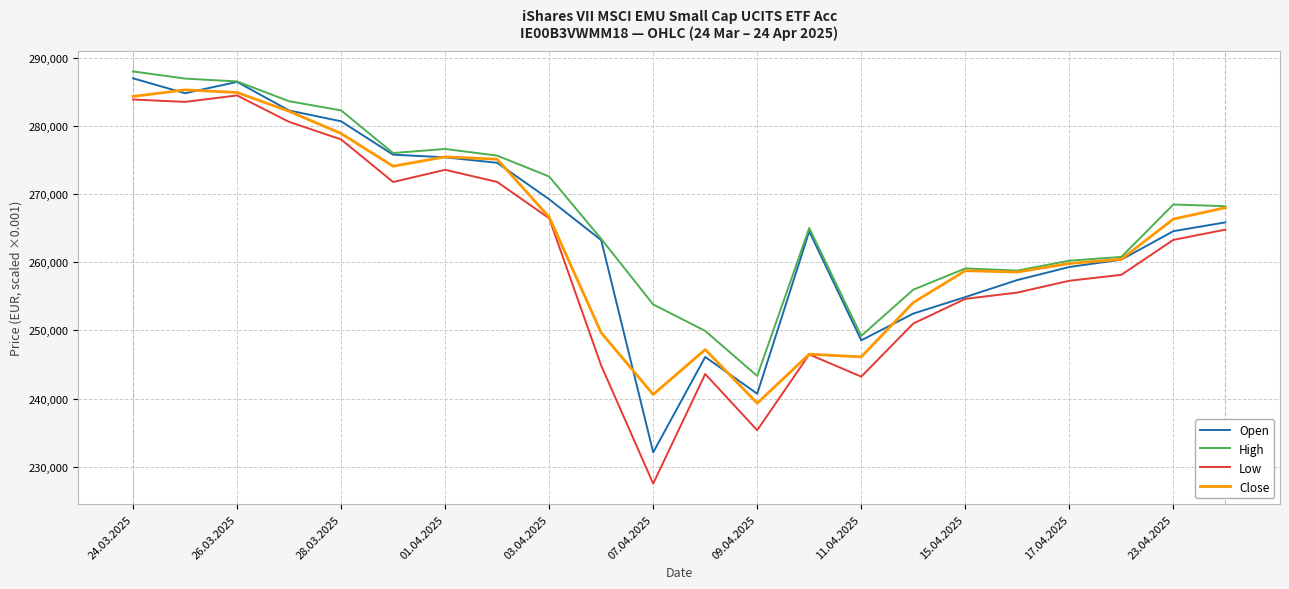

What is the highest value of the Open series?

286964